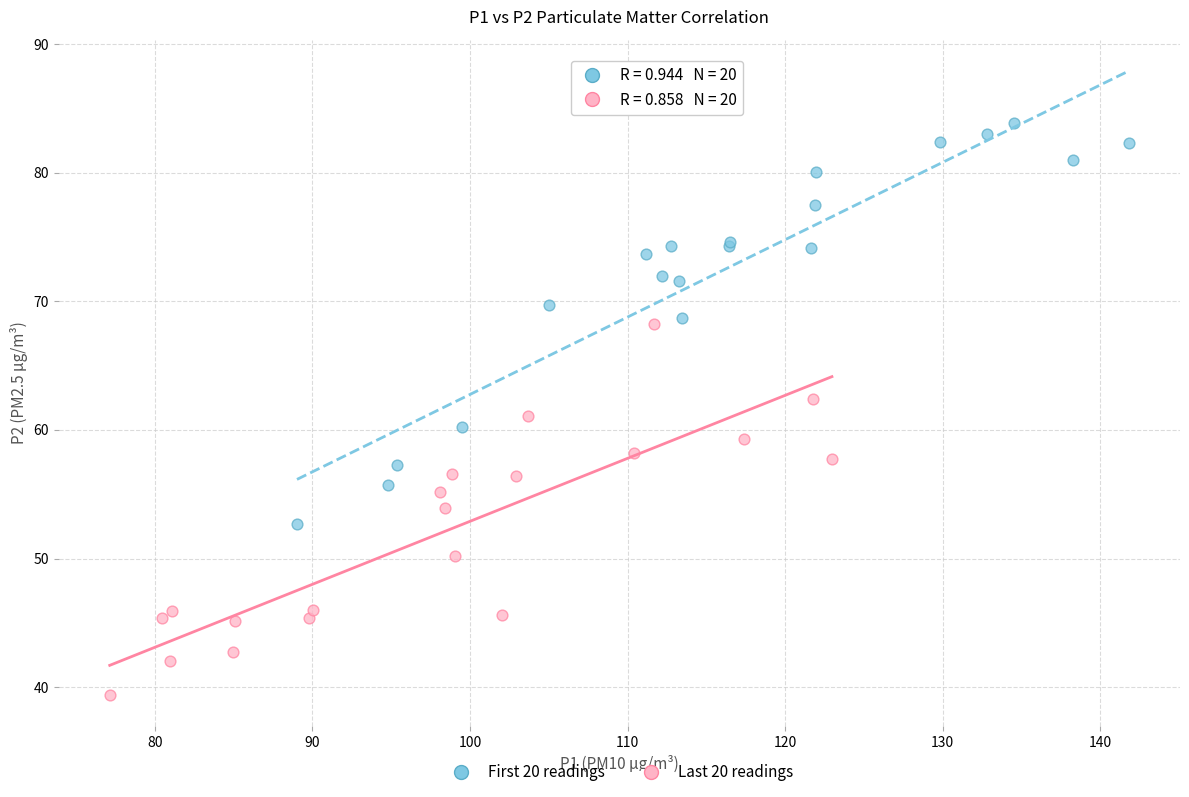

Which series contains the lowest Y value?

Last 20 readings